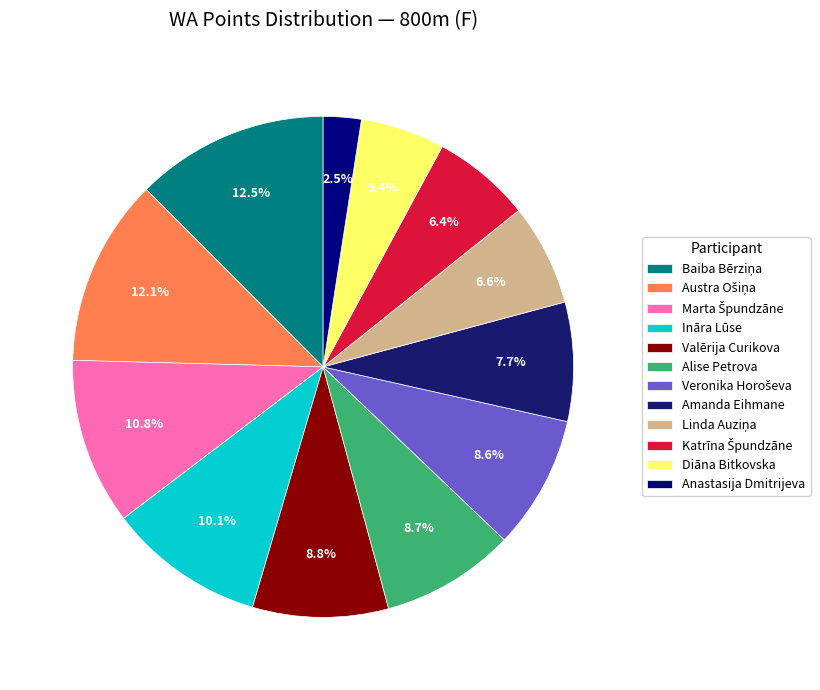

Is it true that Baiba Bērziņa is 22% of the pie?

False